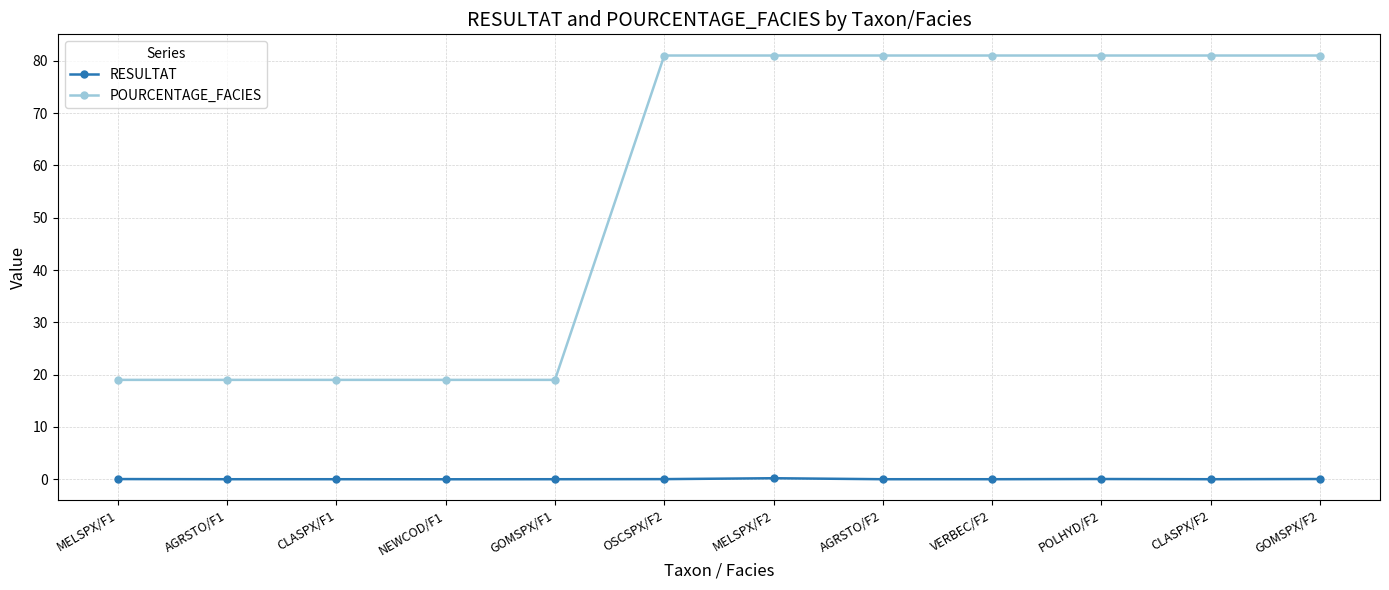

How many POURCENTAGE_FACIES values are between 19 and 81?

12